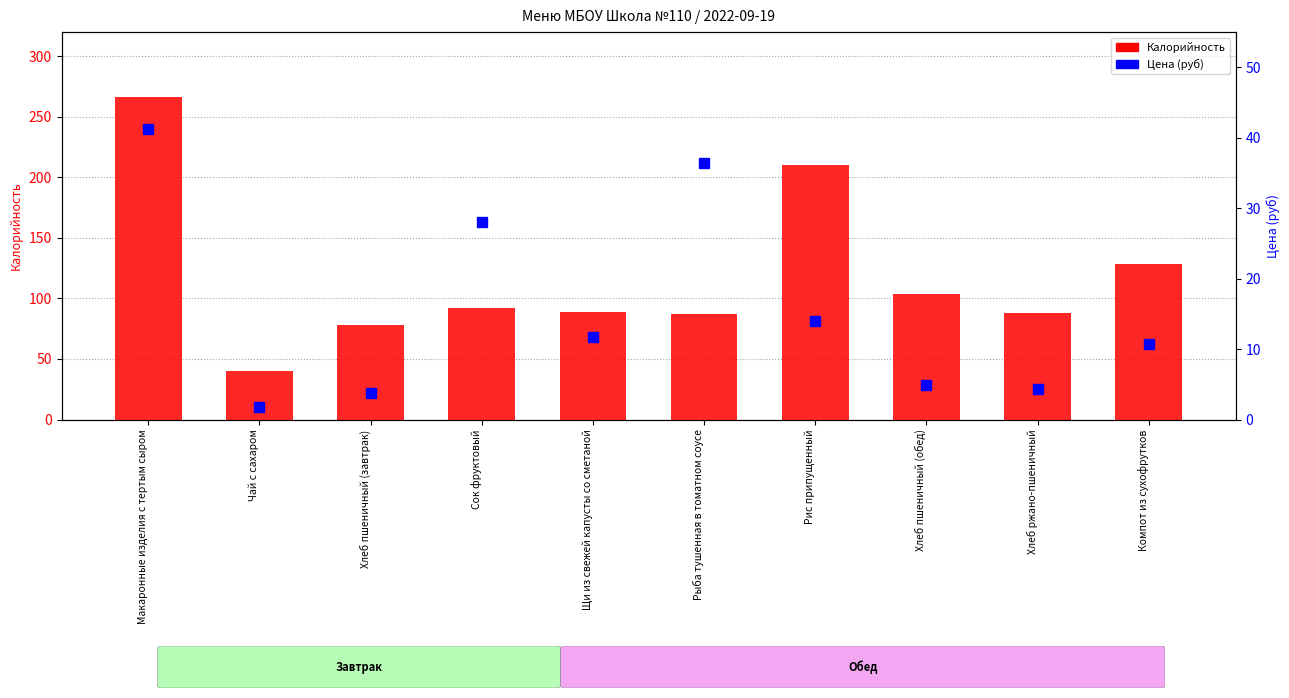

What is the difference between the second highest and second lowest values in the Калорийность series?

131.9